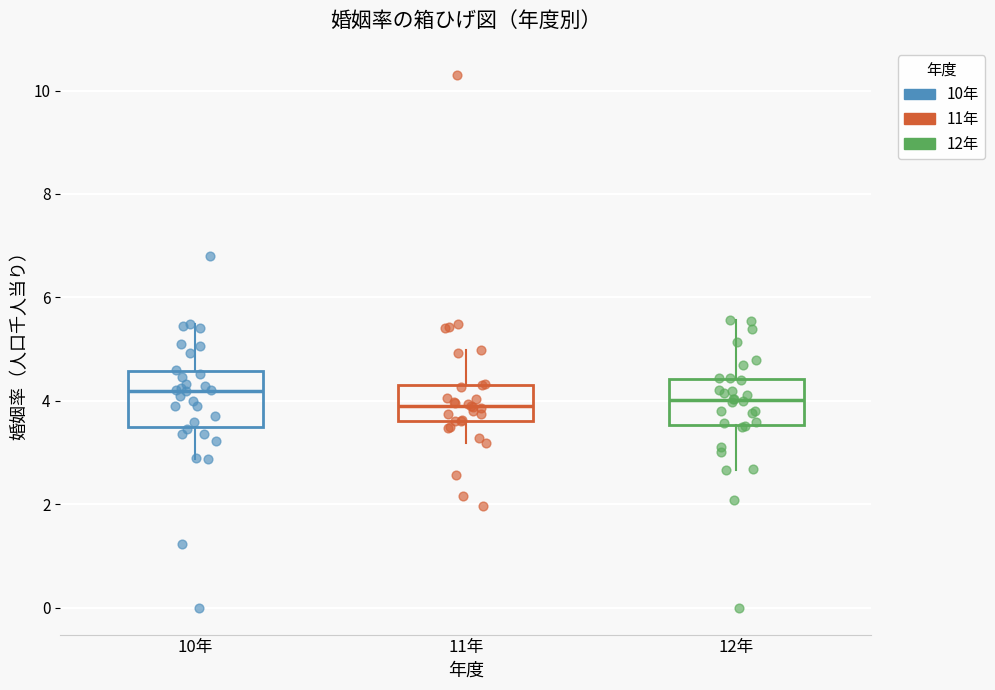

Reading left to right, transcribe this box plot: for each box, give where its median line is, the range the box spans, and where its two whiskers end, as read against the y-axis. The values are not printed on the chart, so give them approximately, as read against the axis.

10年: median 4.2, box 3.4 to 4.6, whiskers 2.8 to 5.4
11年: median 3.8, box 3.6 to 4.4, whiskers 3.2 to 5.0
12年: median 4.0, box 3.6 to 4.4, whiskers 2.6 to 5.6